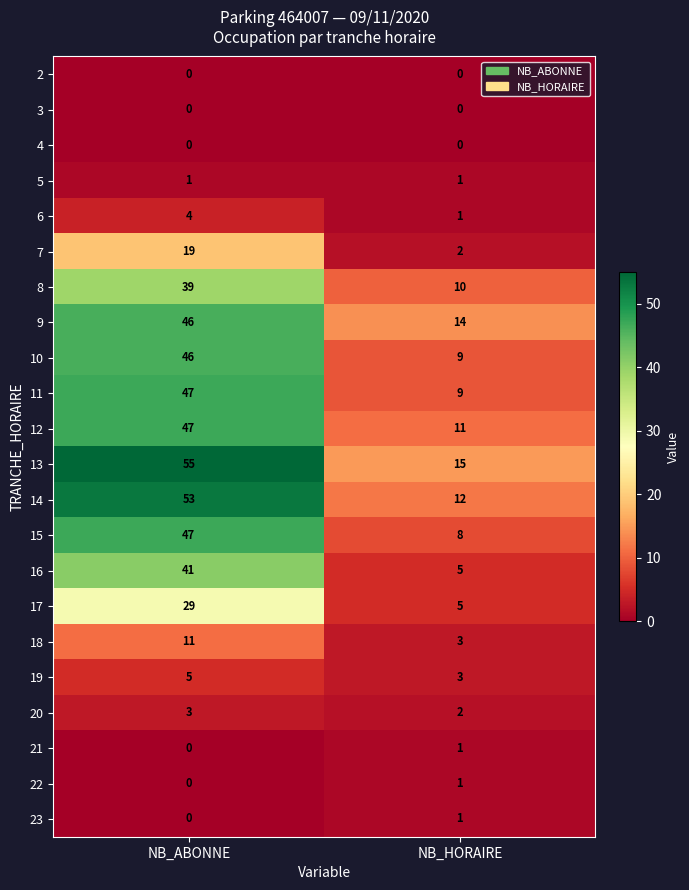

Rank the categories by 12 value from lowest to highest.

NB_HORAIRE, NB_ABONNE